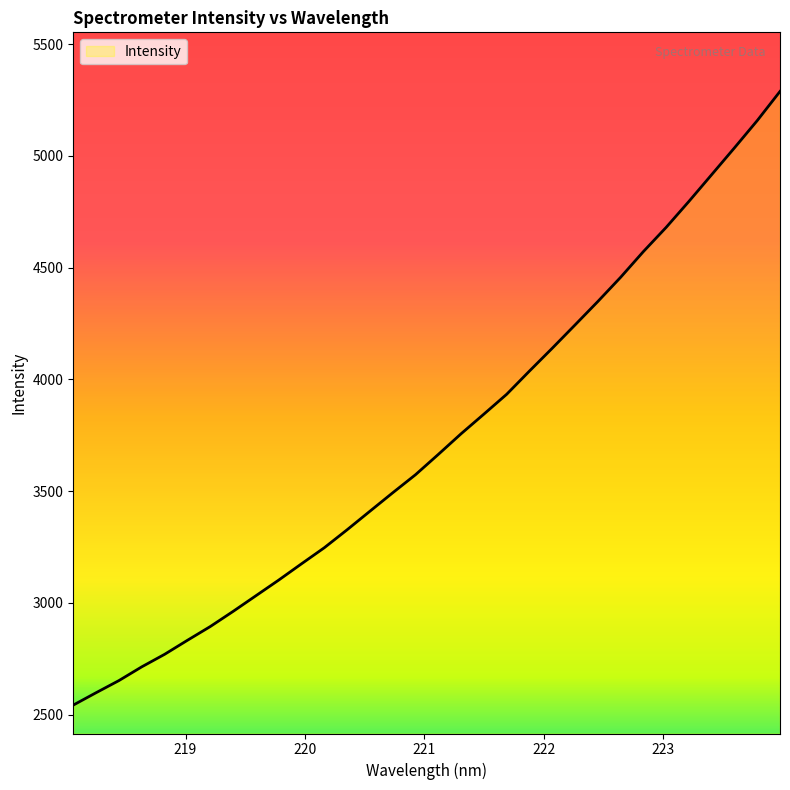

What is the maximum value shown in the chart?

5287.9